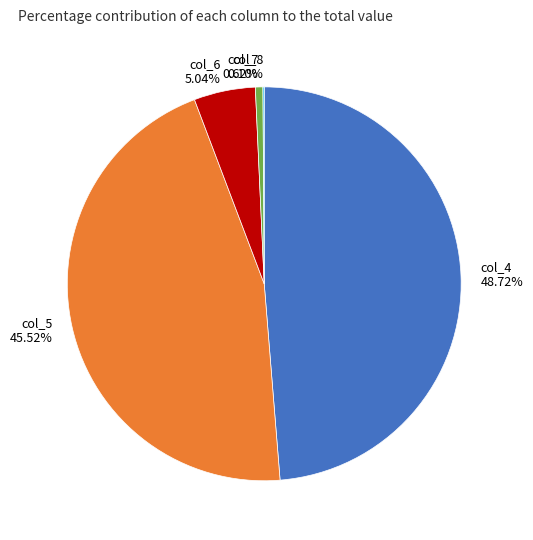

Is there any slice that represents more than half of the pie?

No